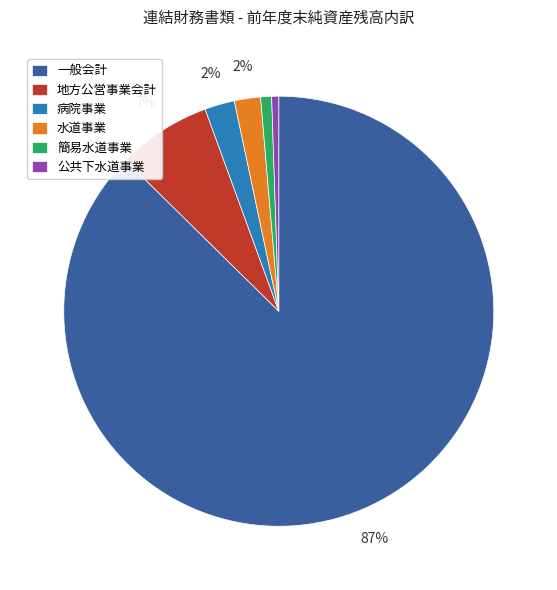

Is 一般会計 the majority of the pie?

Yes